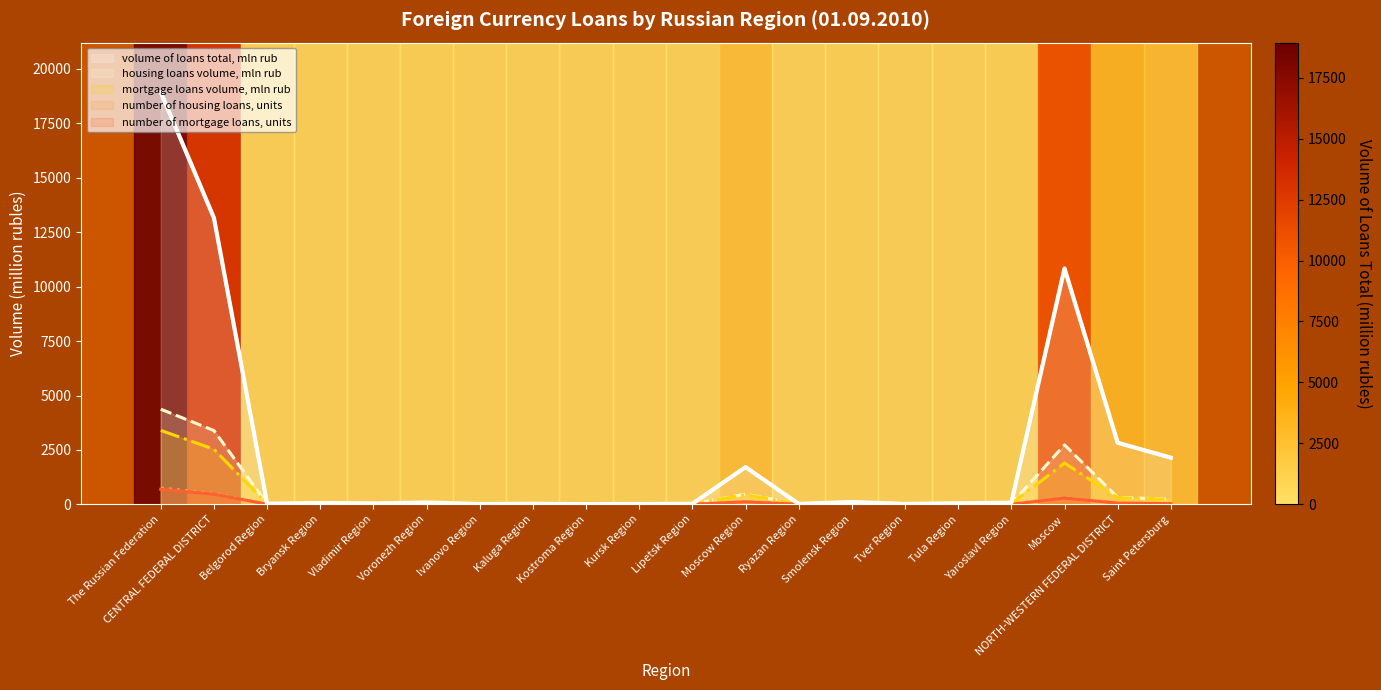

What is the total value across all series at The Russian Federation?

28145